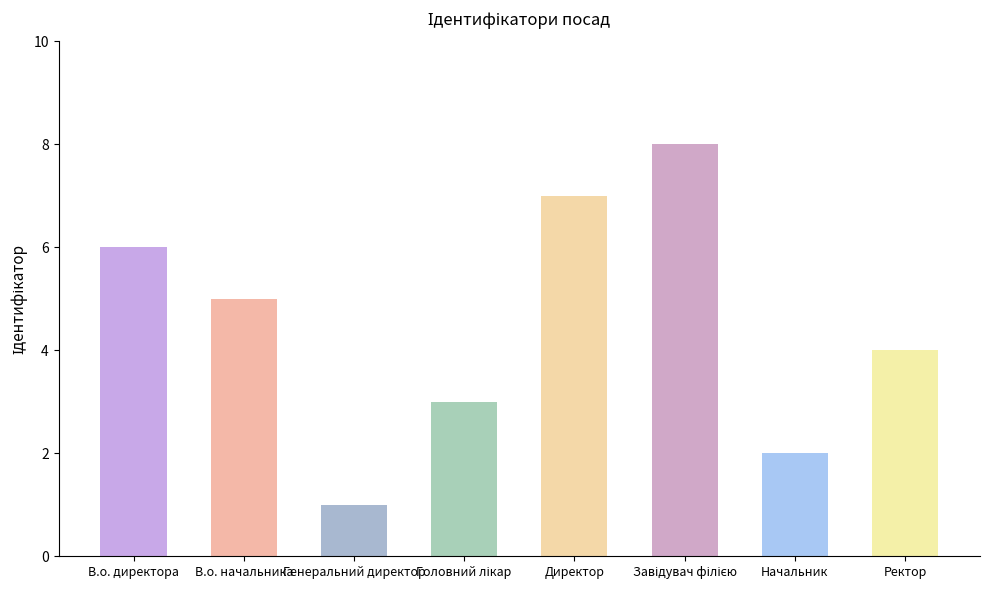

What is the value of the 7th bar from the left?

2